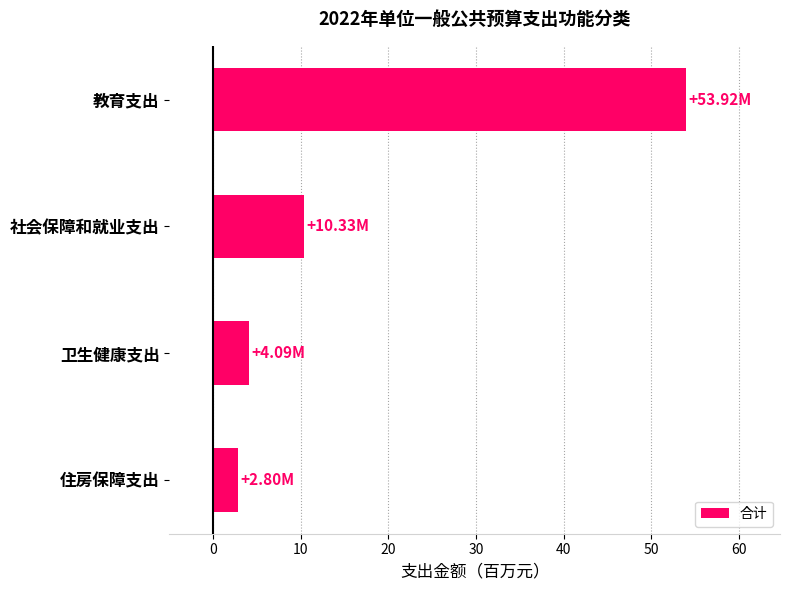

Between 社会保障和就业支出 and 教育支出, which is larger?

教育支出